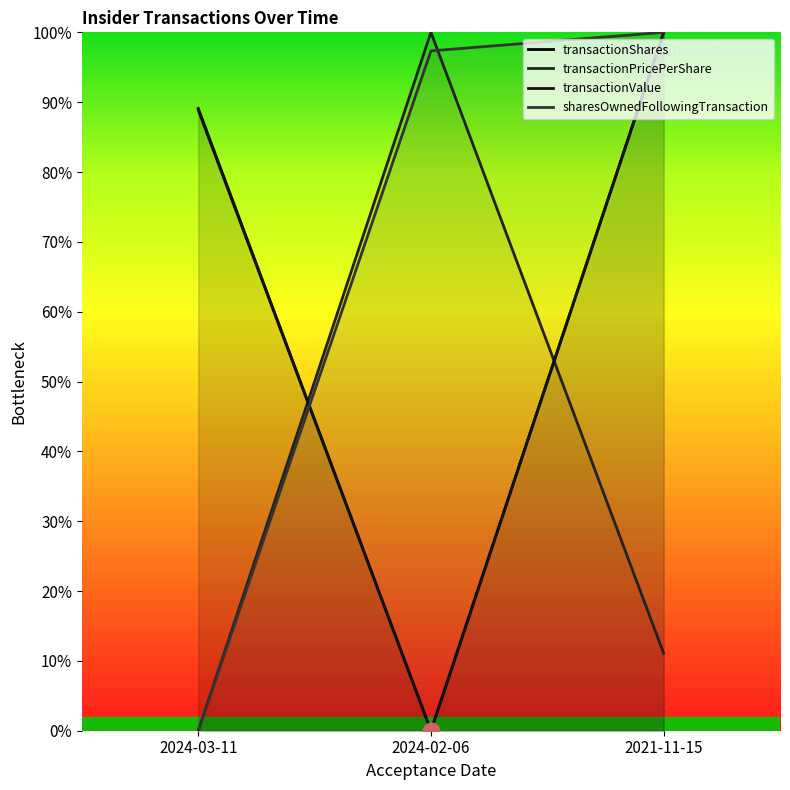

At how many categories does at least one series exceed 8?

3